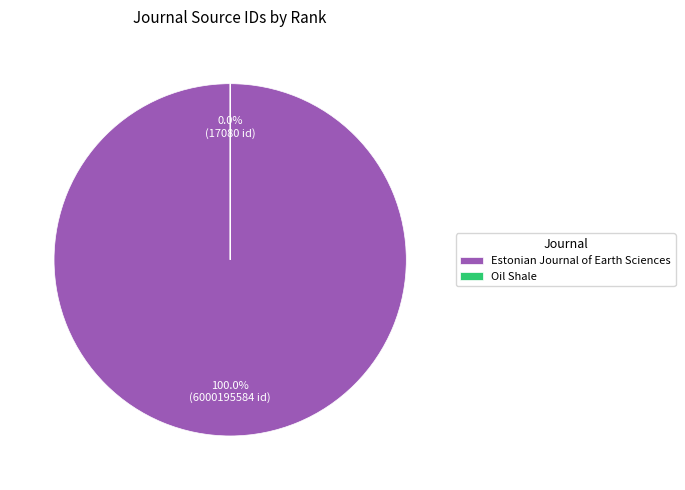

Do Oil Shale and Estonian Journal of Earth Sciences together represent more than half of the pie?

Yes